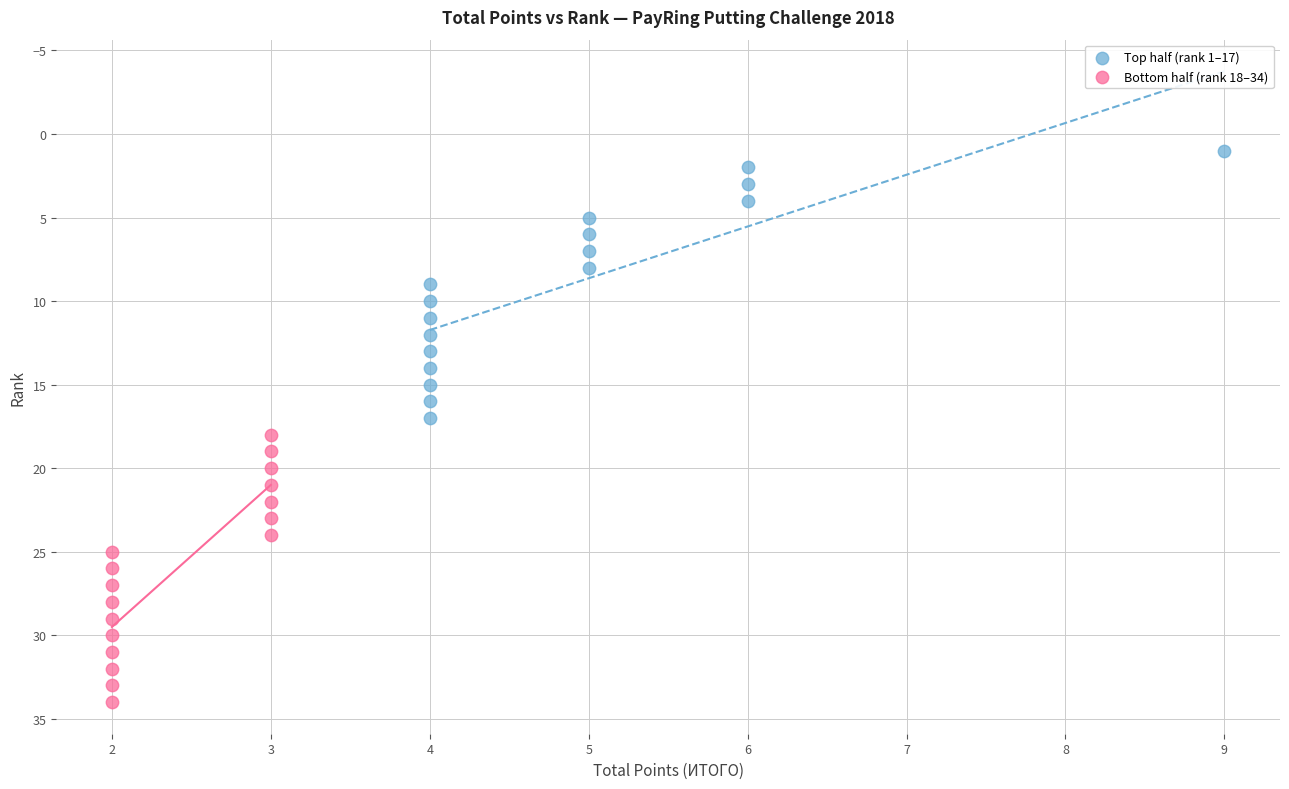

Which series contains the highest Y value?

Bottom half (rank 18–34)